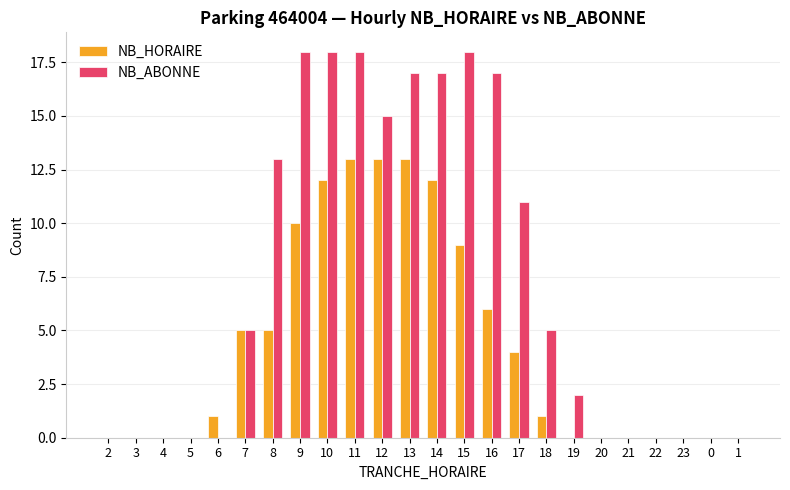

Which series changed the most between 8 and 15?

NB_ABONNE